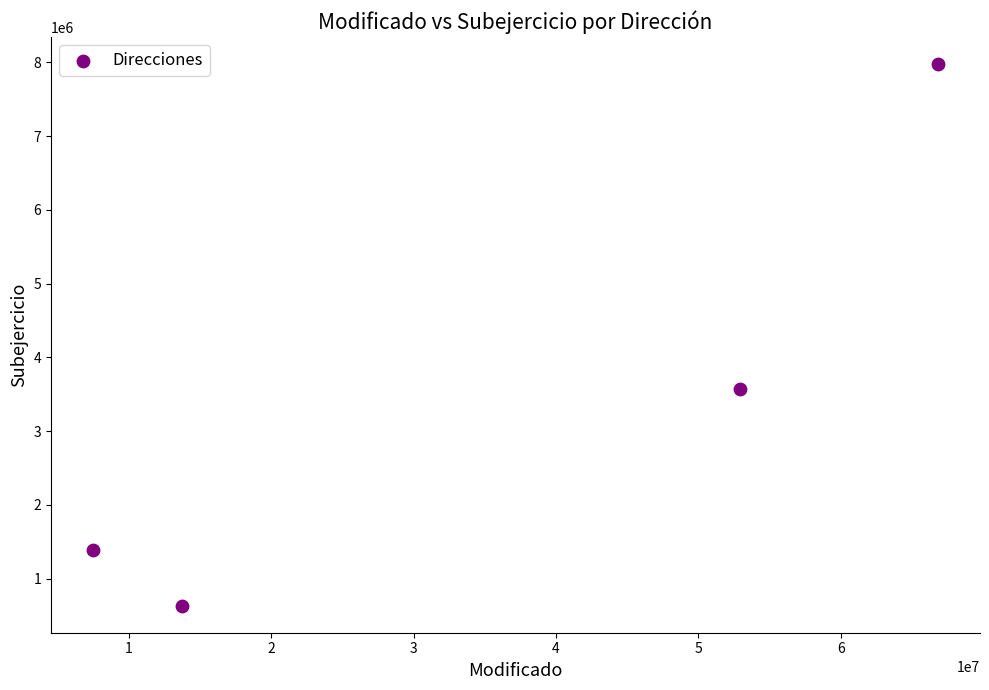

What Y value in the scatter plot is closest to 4305414?

3573604.1